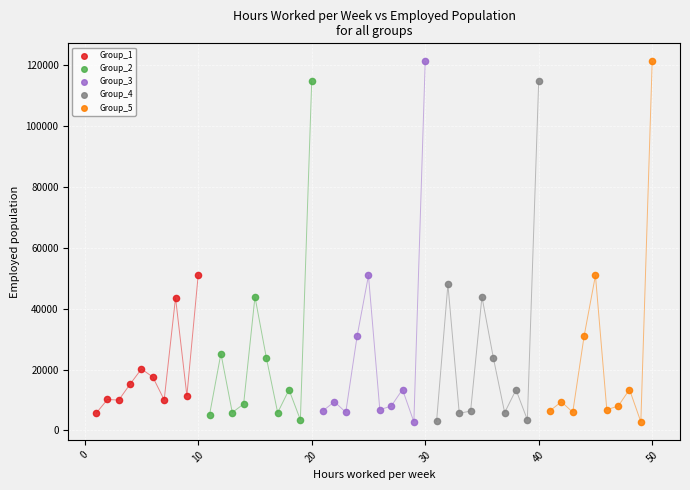

What are all the series names shown in the legend?

Group_1, Group_2, Group_3, Group_4, Group_5